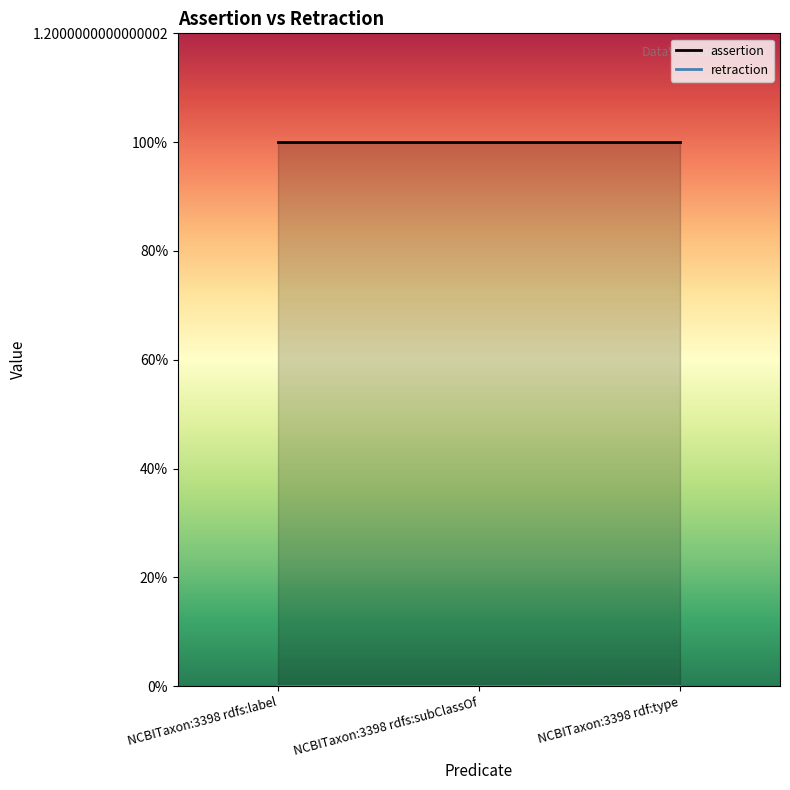

The value of assertion at NCBITaxon:3398 rdfs:subClassOf is 1. True or false?

True